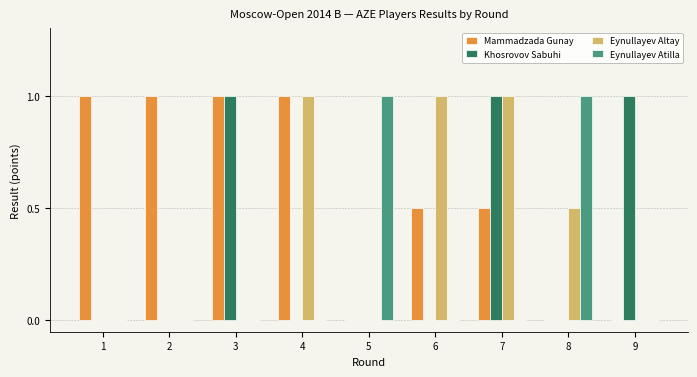

What is the sum of all Mammadzada Gunay values?

5.0